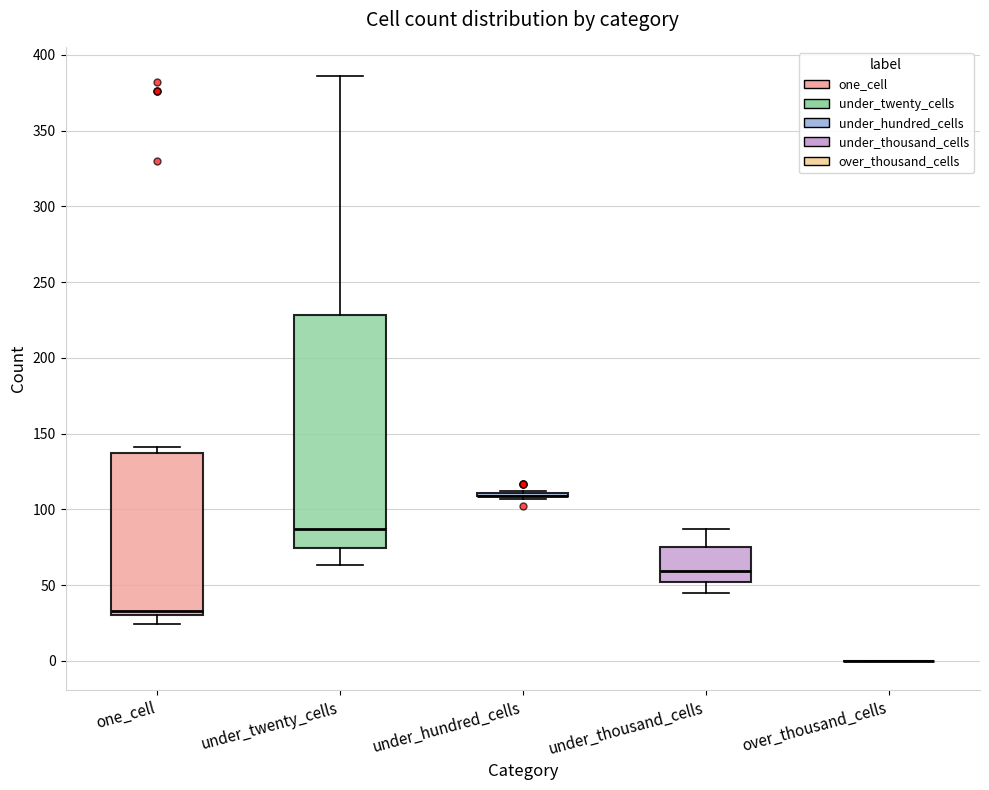

Which box is the tallest, from its lower edge to its upper edge?

under_twenty_cells